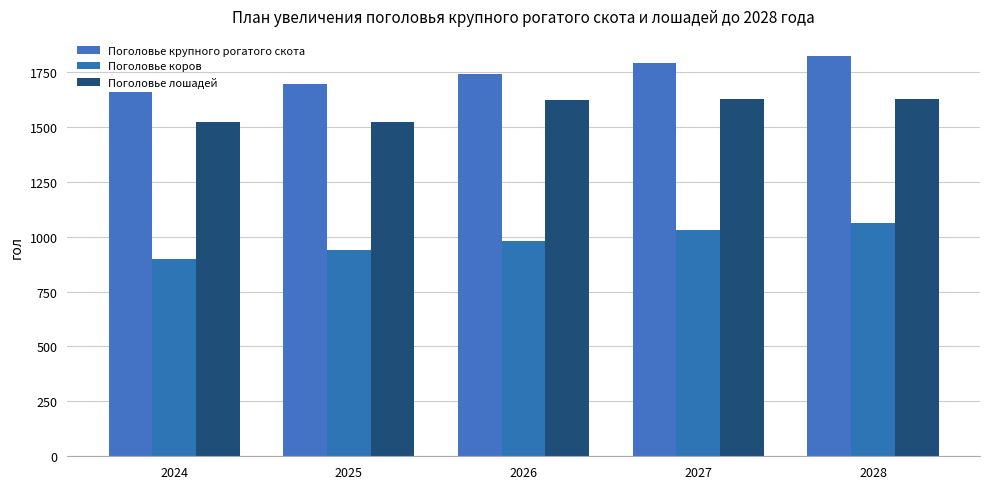

Reading left to right, what are all the values shown in this chart?

Поголовье крупного рогатого скота: 2024=1660	2025=1697	2026=1740	2027=1790	2028=1823
Поголовье коров: 2024=900	2025=937	2026=980	2027=1030	2028=1063
Поголовье лошадей: 2024=1520	2025=1520	2026=1620	2027=1625	2028=1625